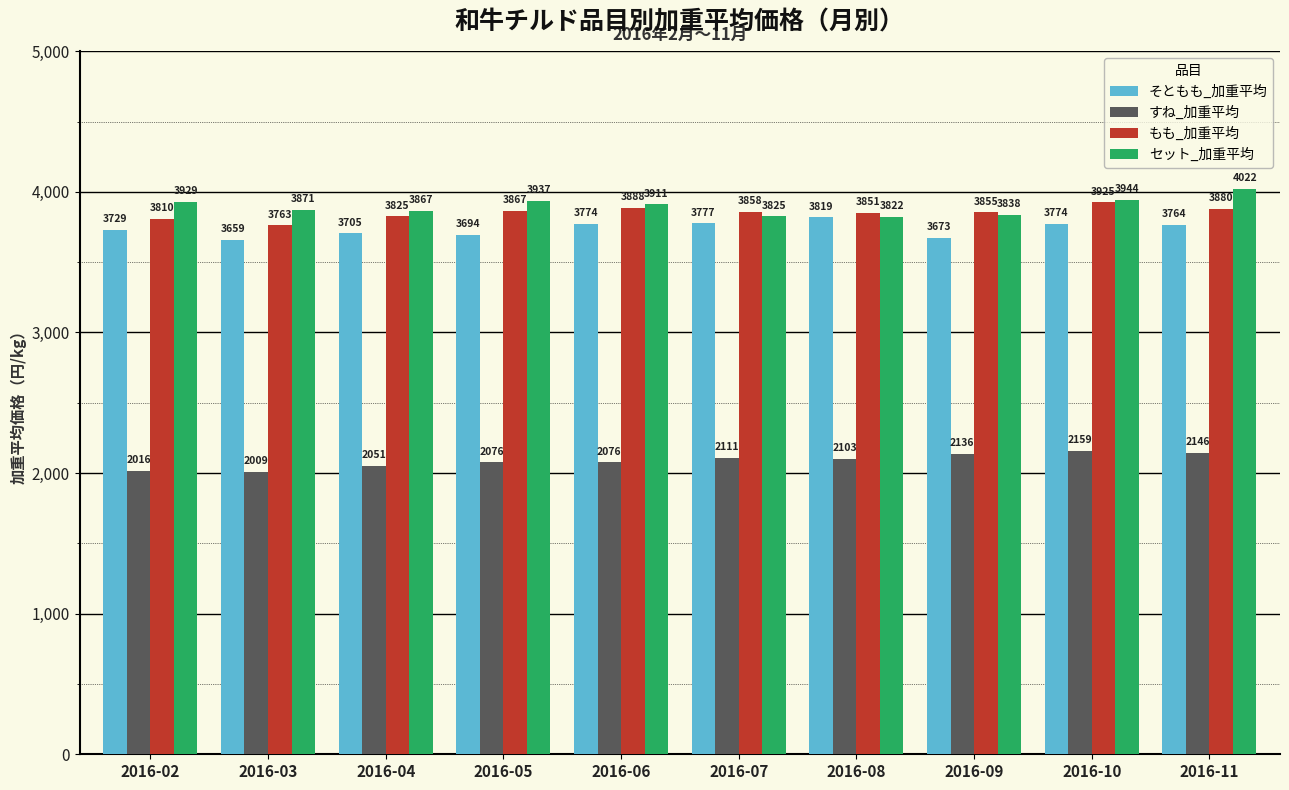

At which label does セット_加重平均 reach its minimum?

2016-08